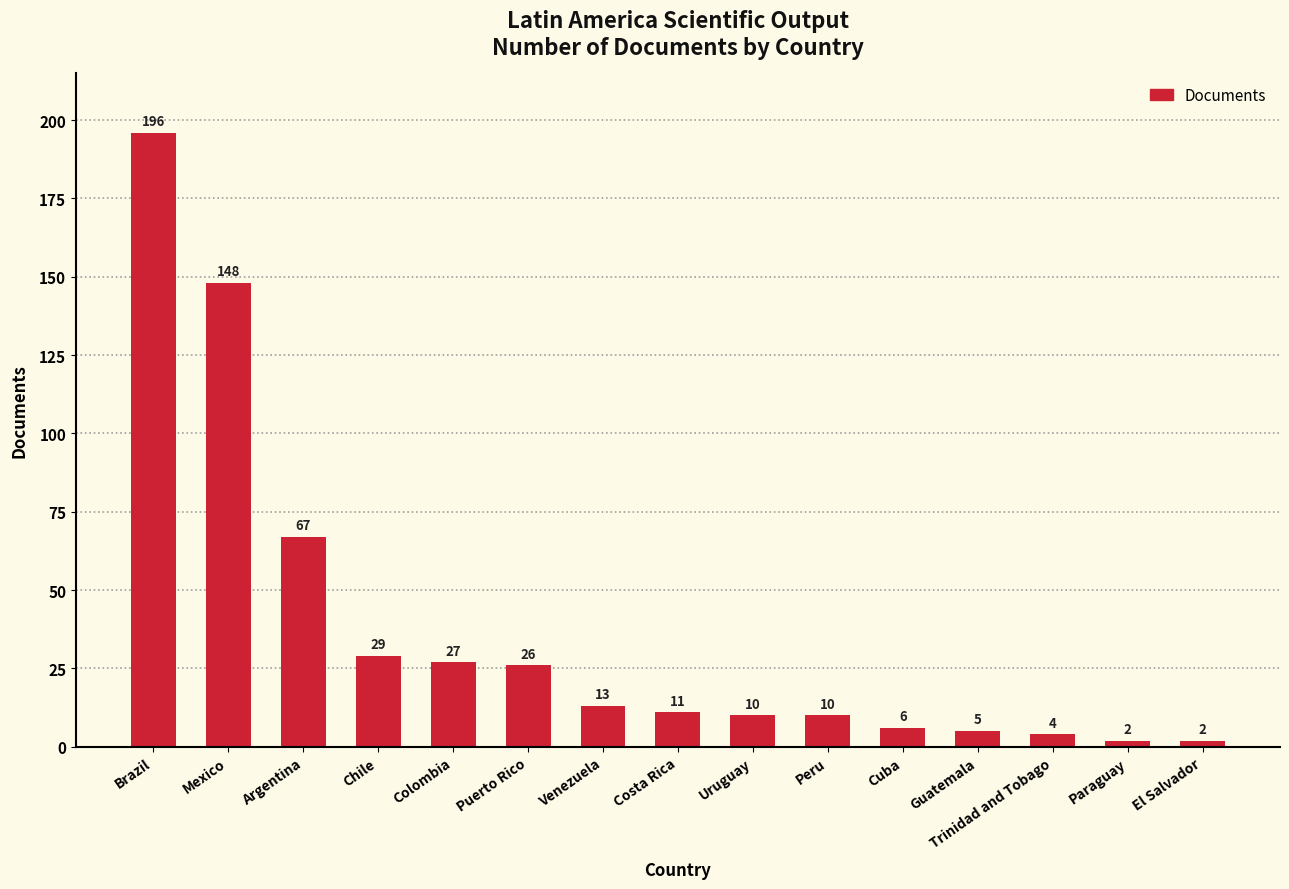

Which label corresponds to the largest value in the chart?

Brazil